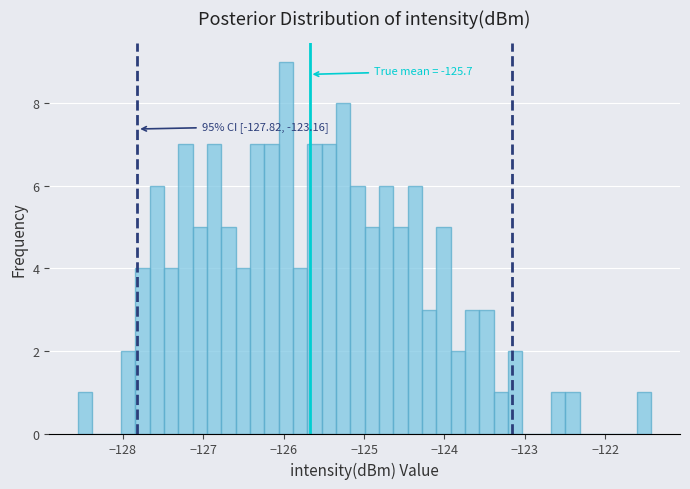

Read against the x-axis, roughly where is the centre of the tallest bar?

-126.0